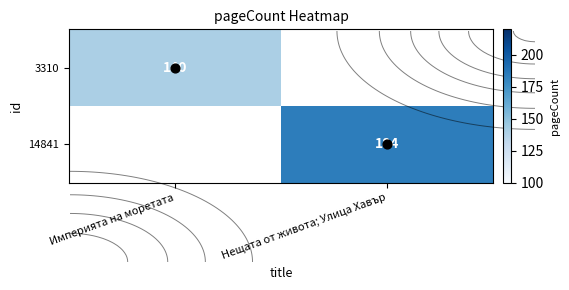

Is it true that 14841 equals 264.5 at Нещата от живота; Улица Хавър?

False